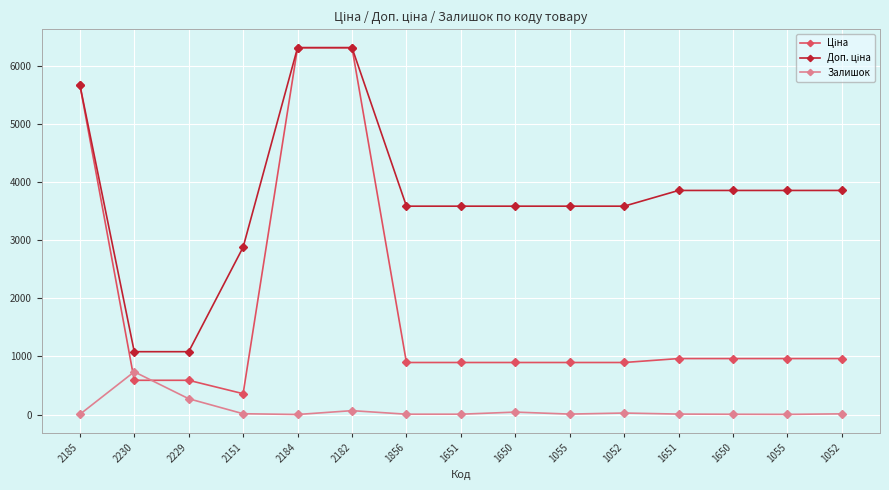

True or false: Залишок and Доп. ціна intersect in this chart.

False